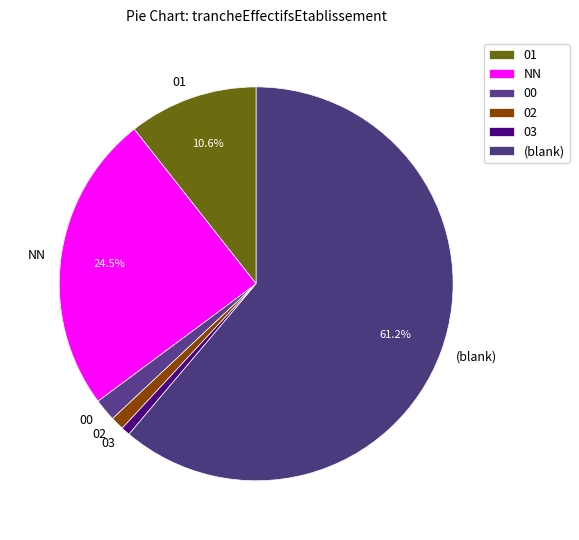

Is the sum of (blank) and 01 greater than half?

Yes